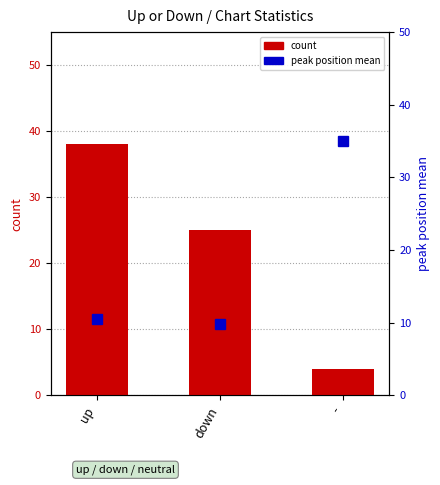

Reading left to right, extract all data points from this chart.

count: 38.0	25.0	4.0
peak position mean: 10.5	9.8	35.0